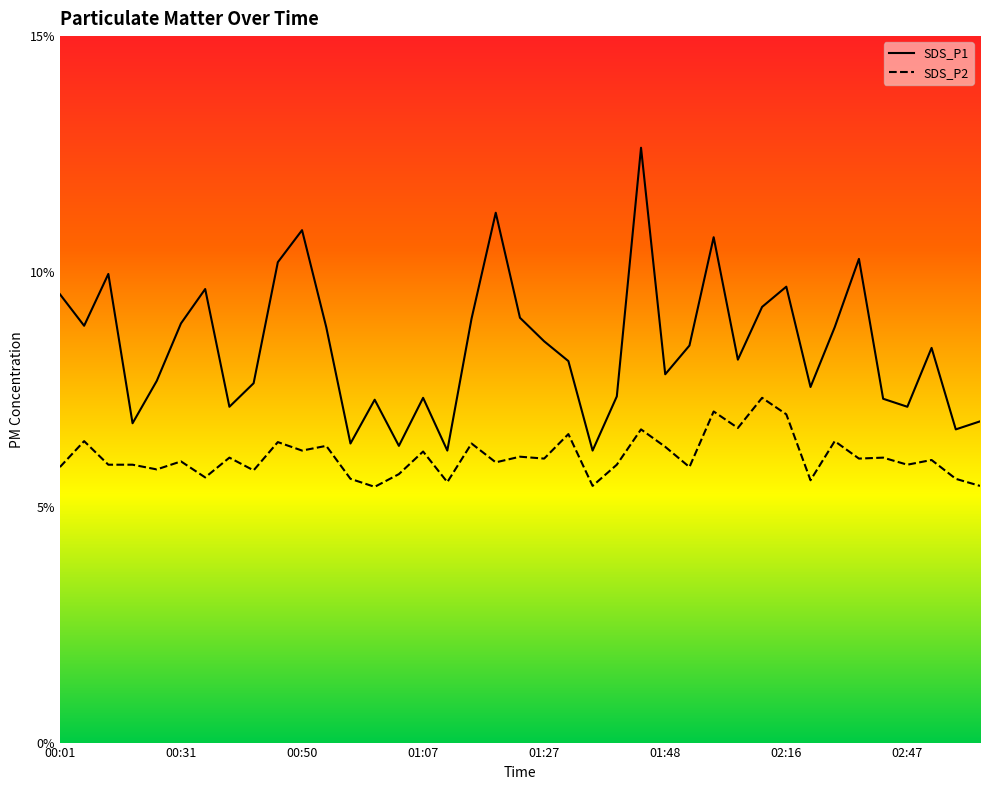

The SDS_P2 series shows 6.3 at 01:48. True or false?

True